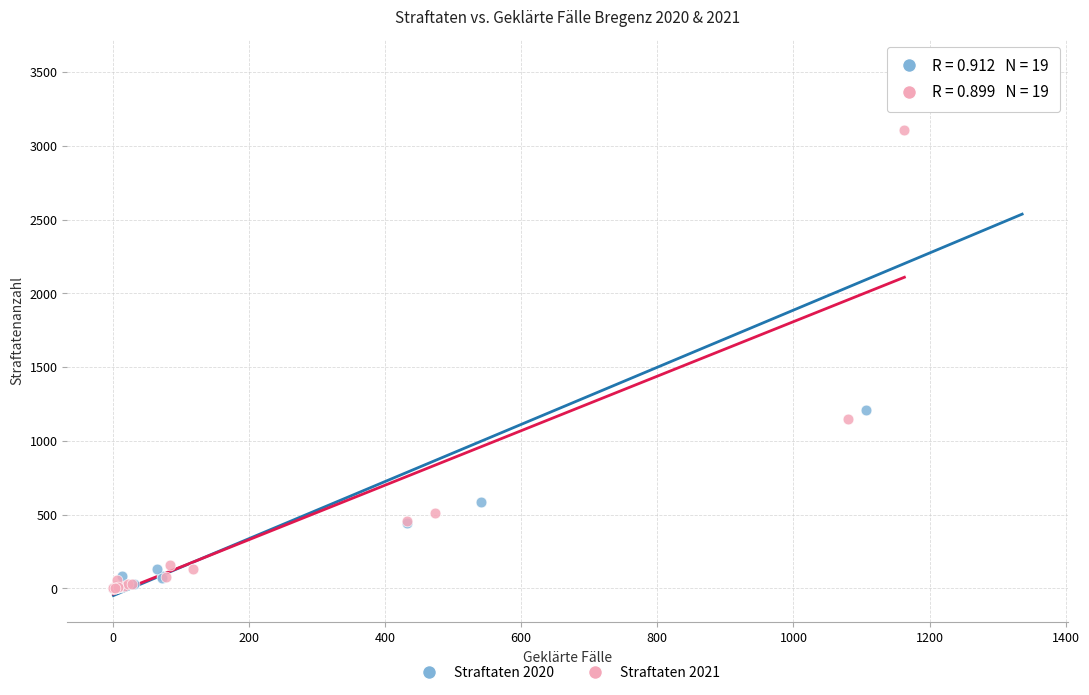

Which series contains the highest Y value?

Straftaten 2020